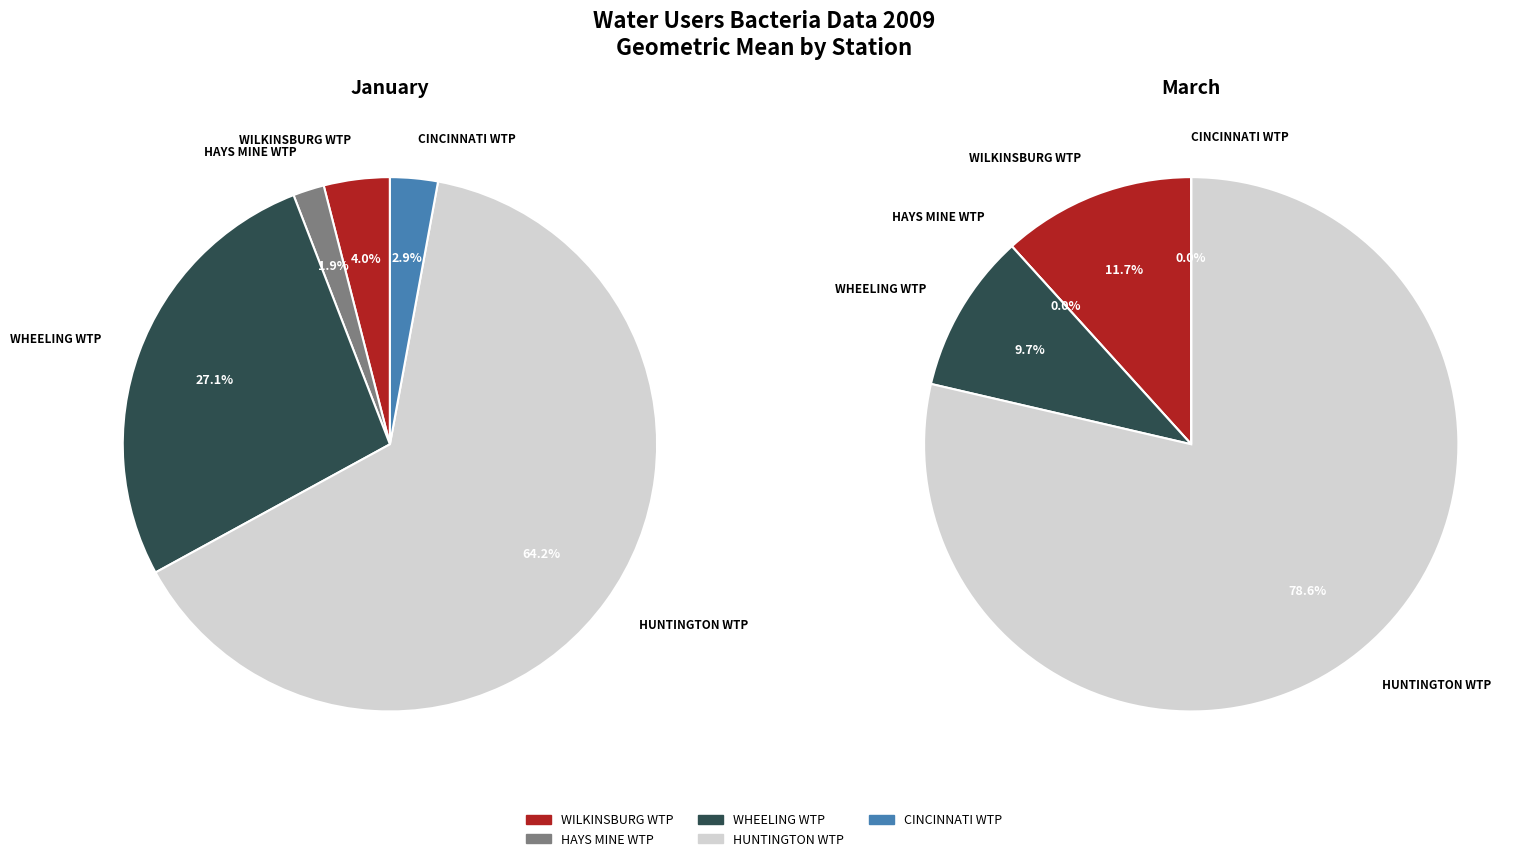

True or false: WILKINSBURG WTP accounts for 1% of the total.

False